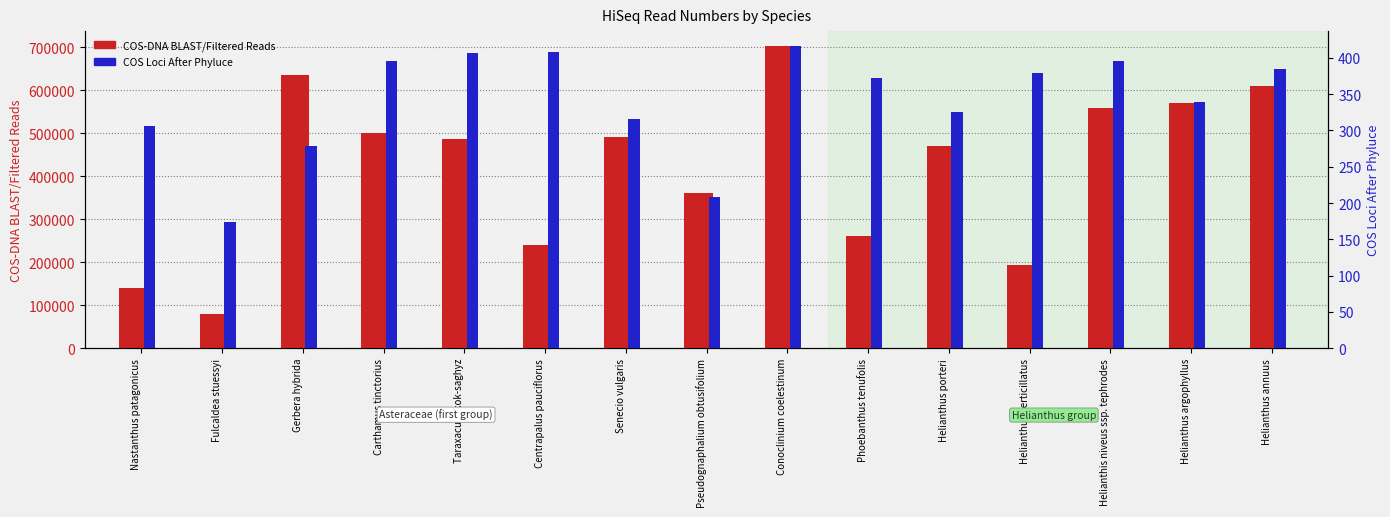

At which category is the sum across all series the highest?

Conoclinium coelestinum